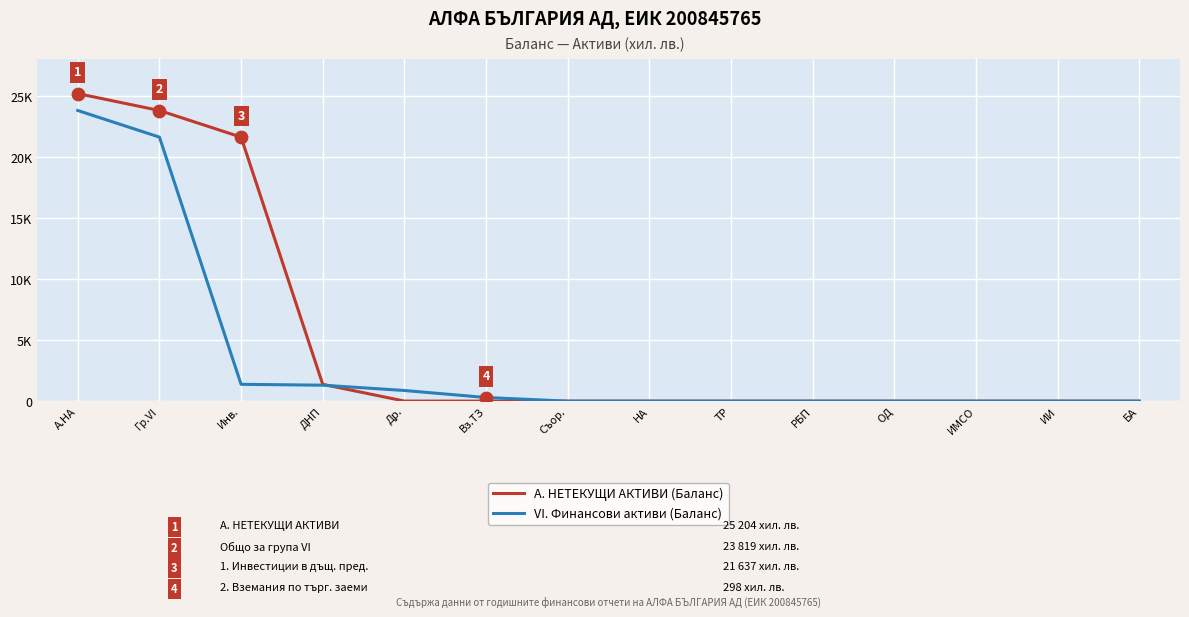

Is the value of А. НЕТЕКУЩИ АКТИВИ (Баланс) at Вз.ТЗ greater than the value of VI. Финансови активи (Баланс) at БА?

No